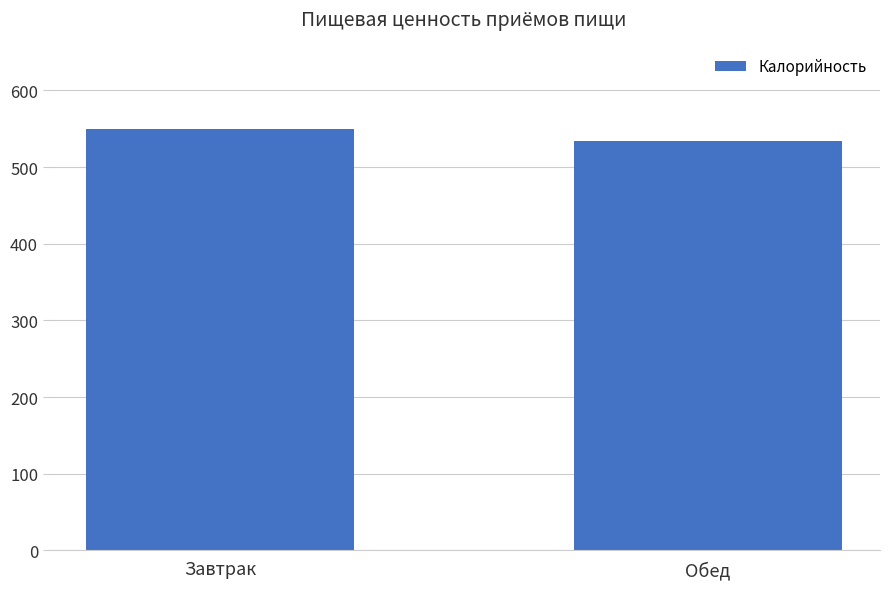

How many data points are less than 550?

1